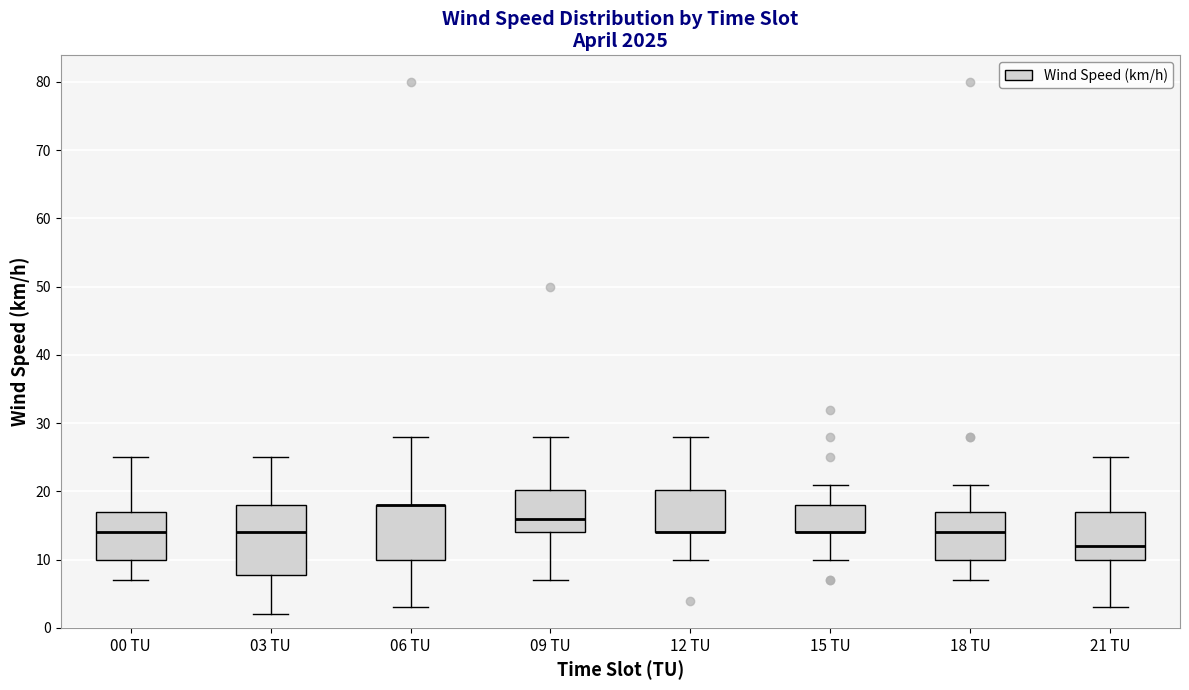

Reading left to right, read every box against the y-axis: the position of its median line, the range the box covers, and the ends of its whiskers. The values are not printed on the chart, so give them approximately, as read against the axis.

00 TU: median 14, box 10 to 17, whiskers 7 to 25
03 TU: median 14, box 8 to 18, whiskers 2 to 25
06 TU: median 18 (drawn on the box's upper edge), box 10 to 18, whiskers 3 to 28
09 TU: median 16, box 14 to 20, whiskers 7 to 28
12 TU: median 14 (drawn on the box's lower edge), box 14 to 20, whiskers 10 to 28
15 TU: median 14 (drawn on the box's lower edge), box 14 to 18, whiskers 10 to 21
18 TU: median 14, box 10 to 17, whiskers 7 to 21
21 TU: median 12, box 10 to 17, whiskers 3 to 25